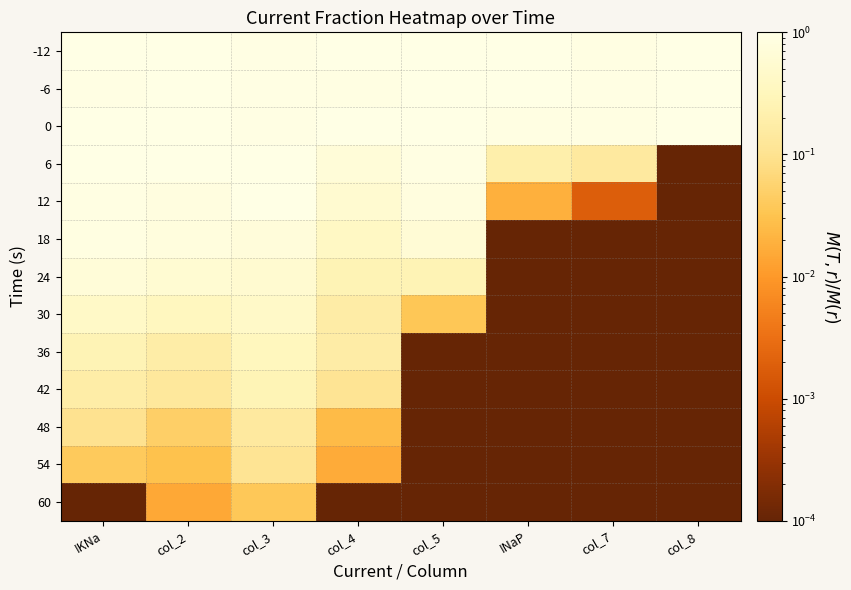

At col_2, list the series in order from smallest to largest.

60, 54, 48, 42, 36, 30, 24, 18, 12, 6, -12, -6, 0